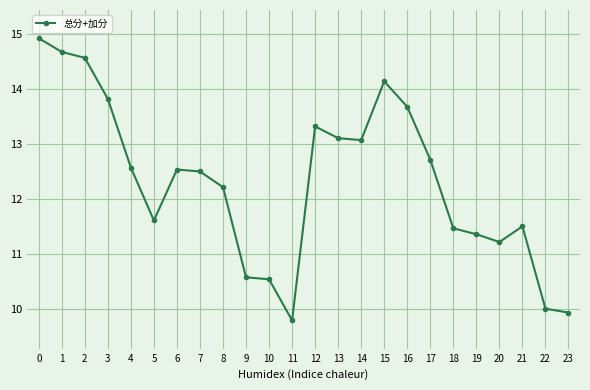

Read the value at 21.

11.5